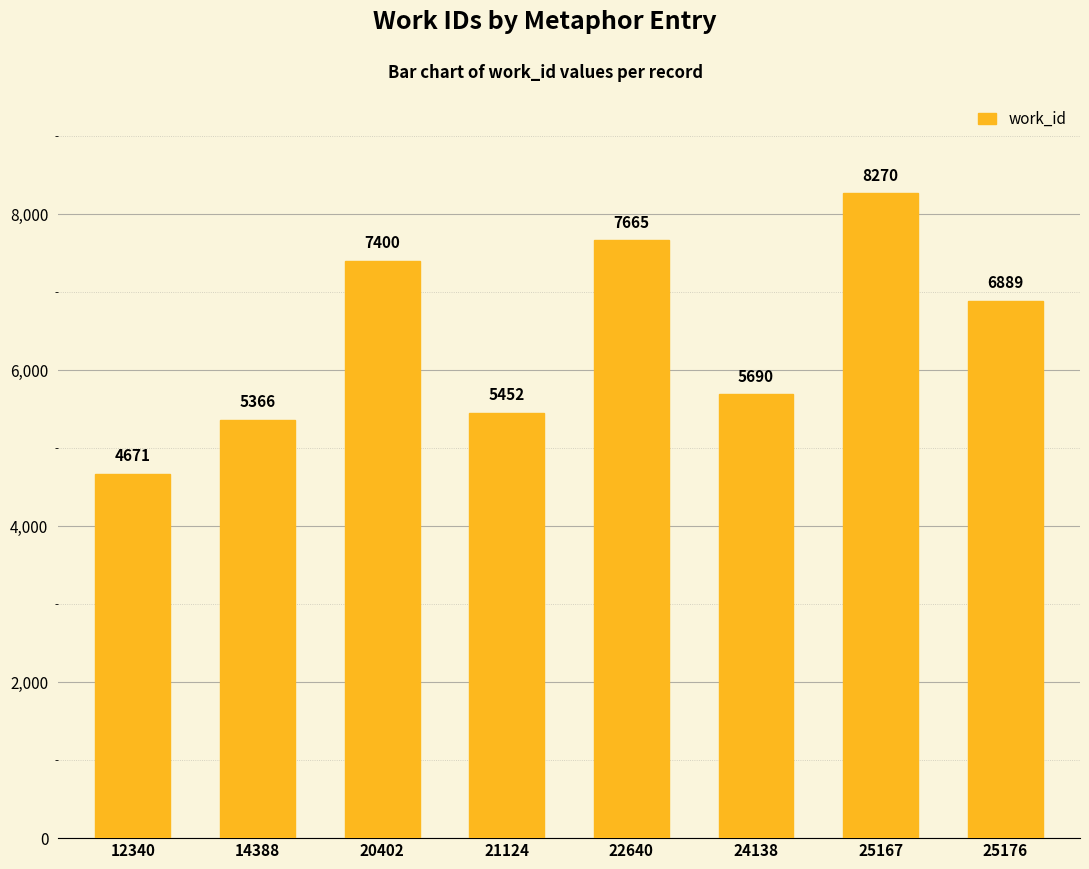

What is the change in value from 14388 to 25167?

+2904